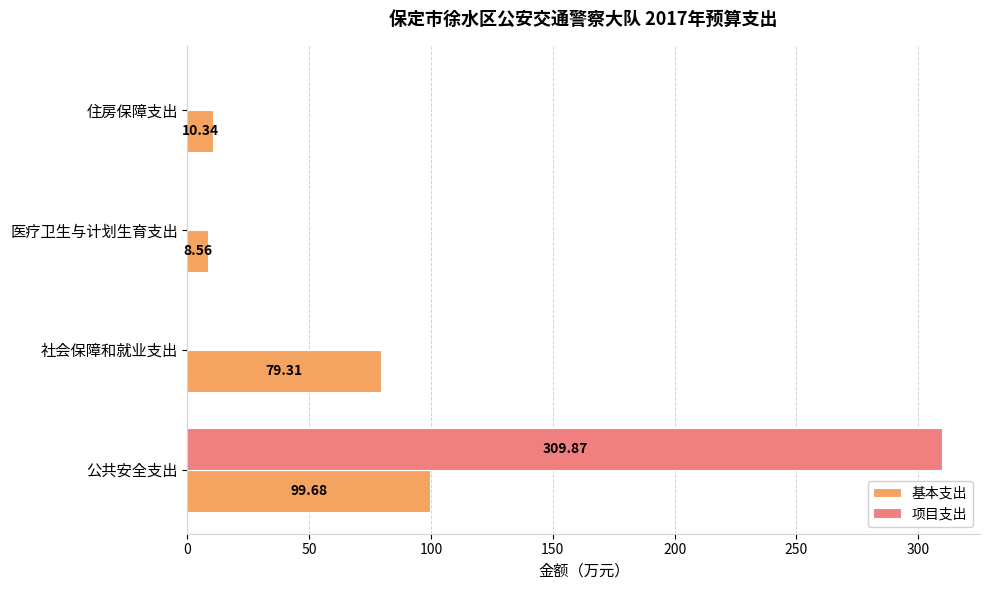

At which label is 基本支出 closest to 54?

社会保障和就业支出